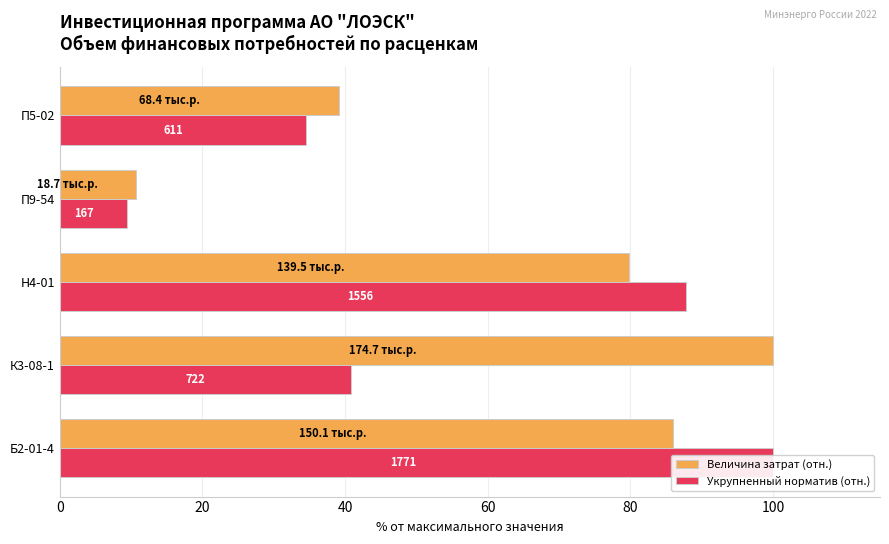

How many bars are there in total?

10